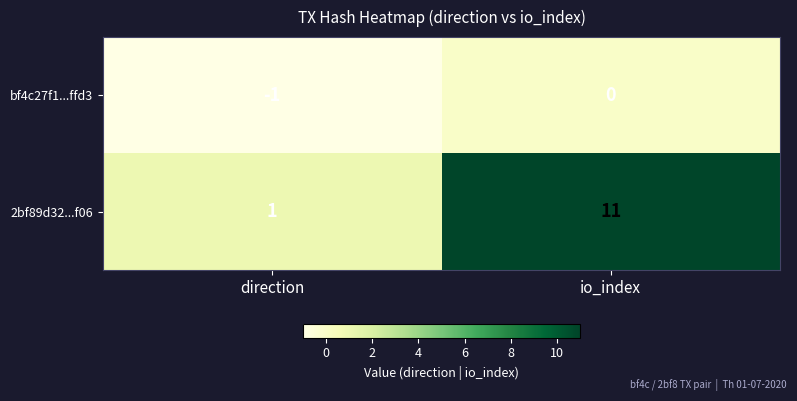

List the series in order of their peak value, lowest first.

bf4c27f1...ffd3, 2bf89d32...f06